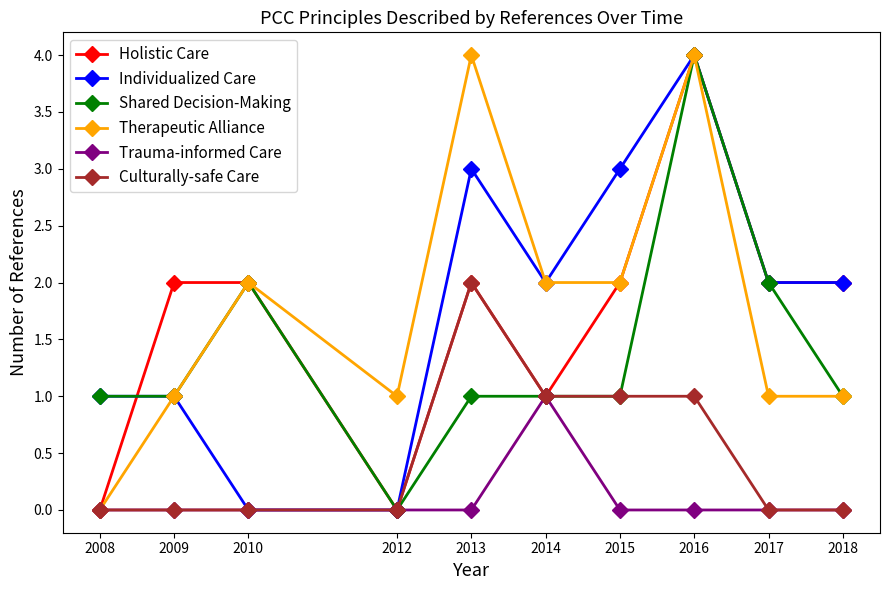

The value of Therapeutic Alliance at 2010 is 3. True or false?

False